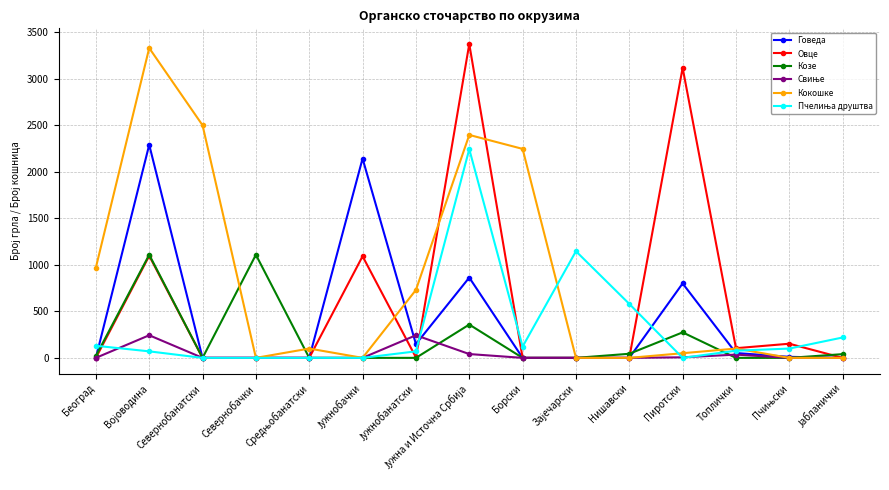

What is the label of the 5th point from the right?

Нишавски